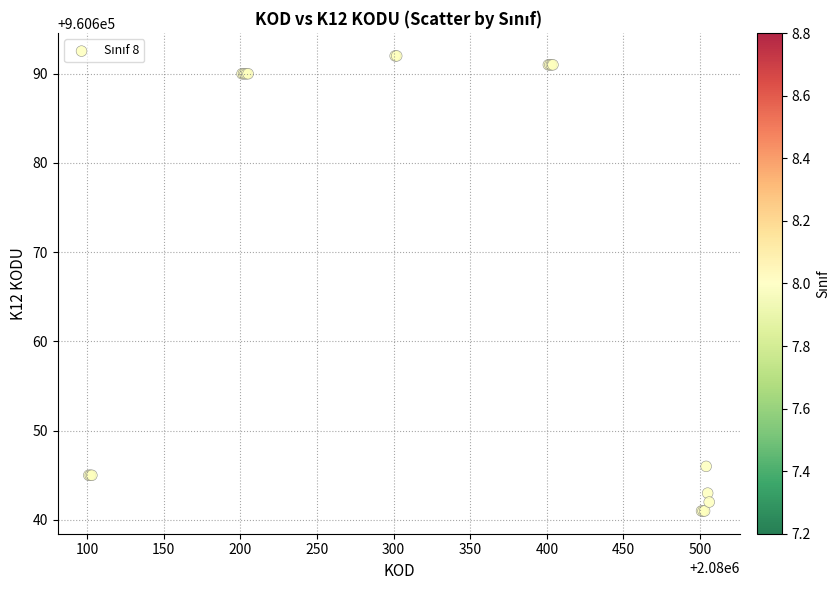

What Y value in the scatter plot is closest to 960666?

960646